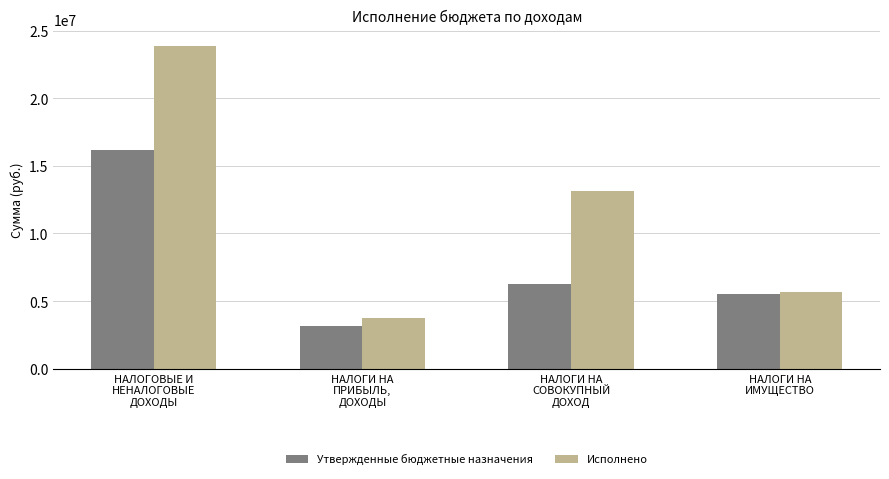

Rank the series at НАЛОГИ НА
СОВОКУПНЫЙ
ДОХОД from highest to lowest value.

Исполнено, Утвержденные бюджетные назначения